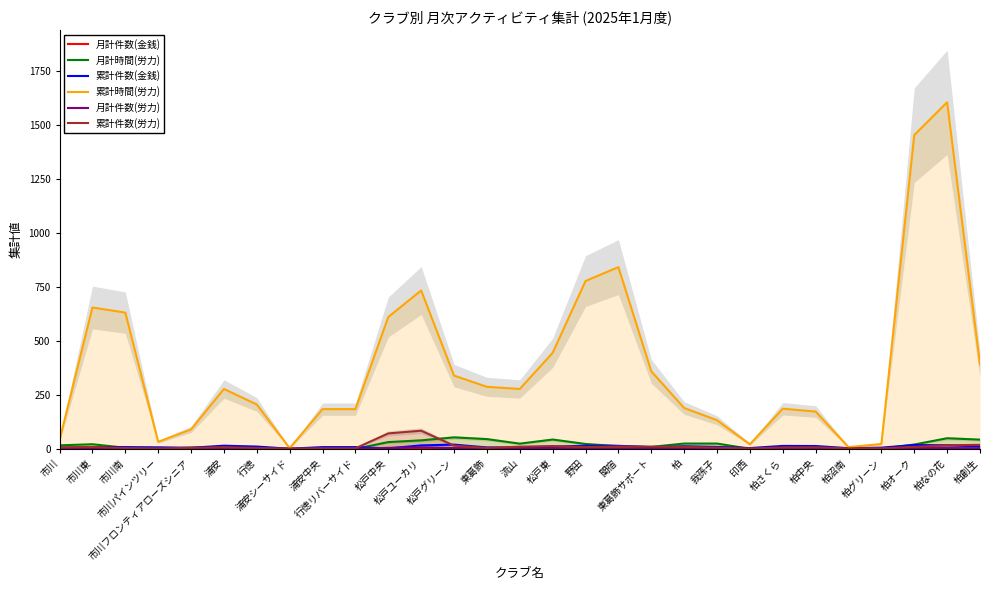

What is the sum of the 累計時間(労力) values at 東葛飾 and 柏創生?

678.2